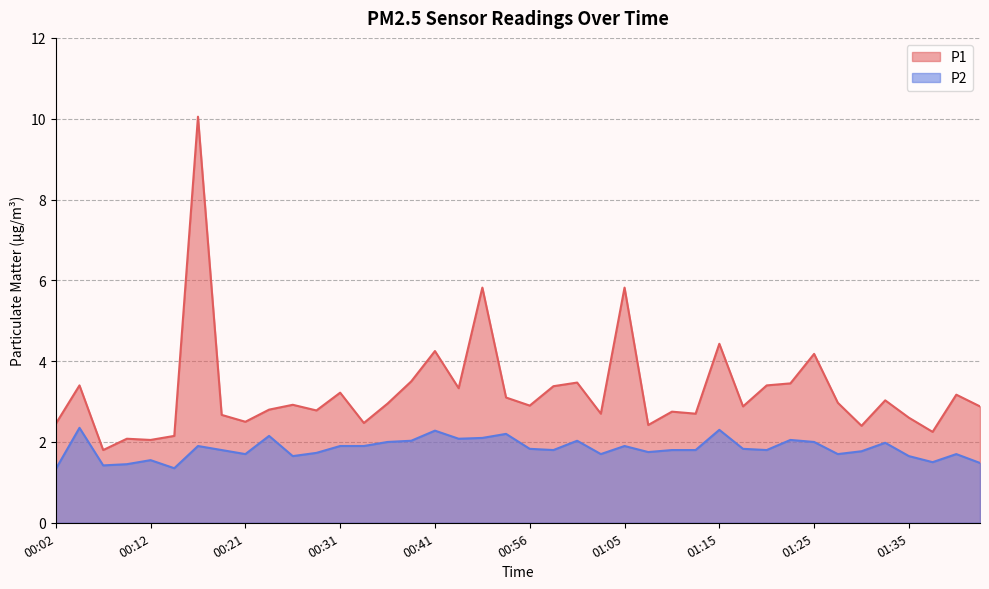

Does the chart display data point markers on the line(s)?

No